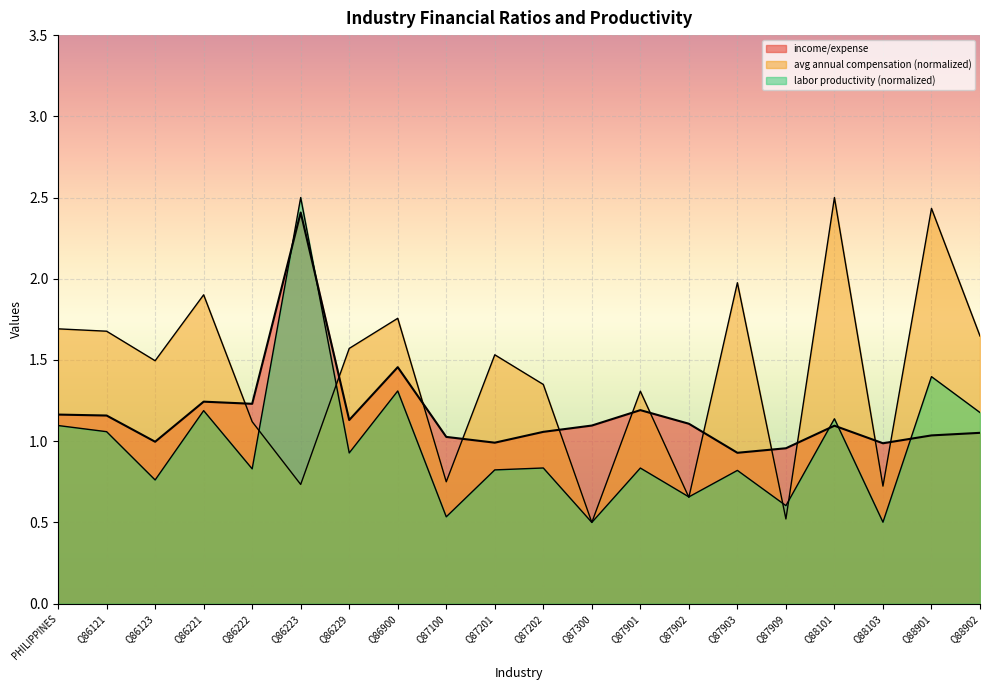

At which label is labor_productivity closest to 1?

Q86121